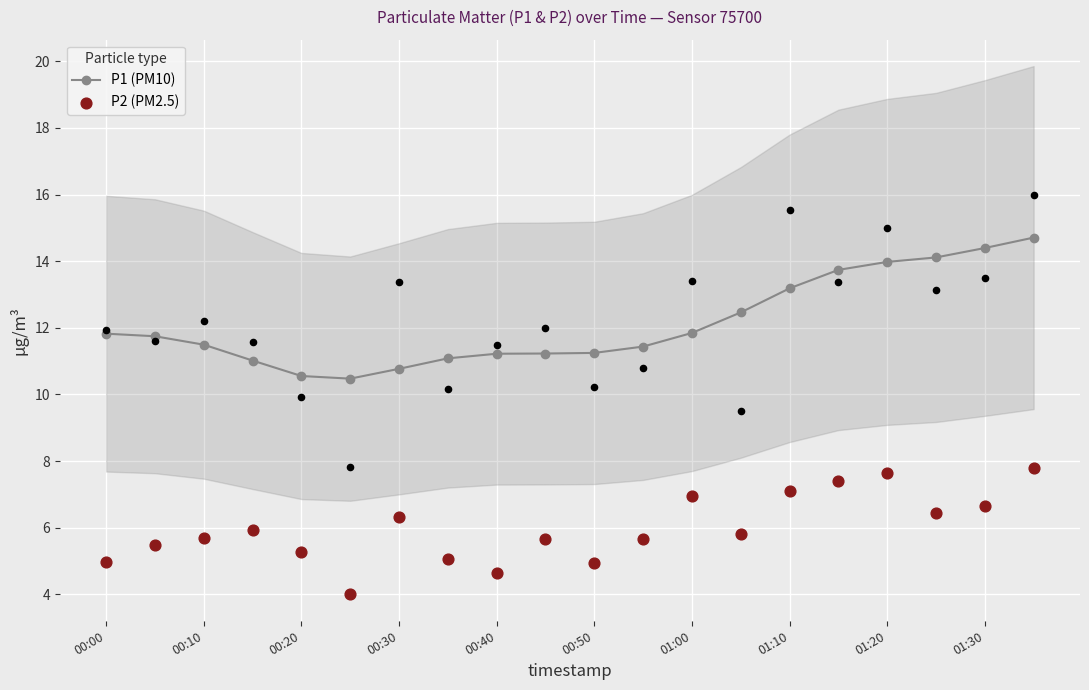

Which series has the largest total across all categories?

P1 (PM10)